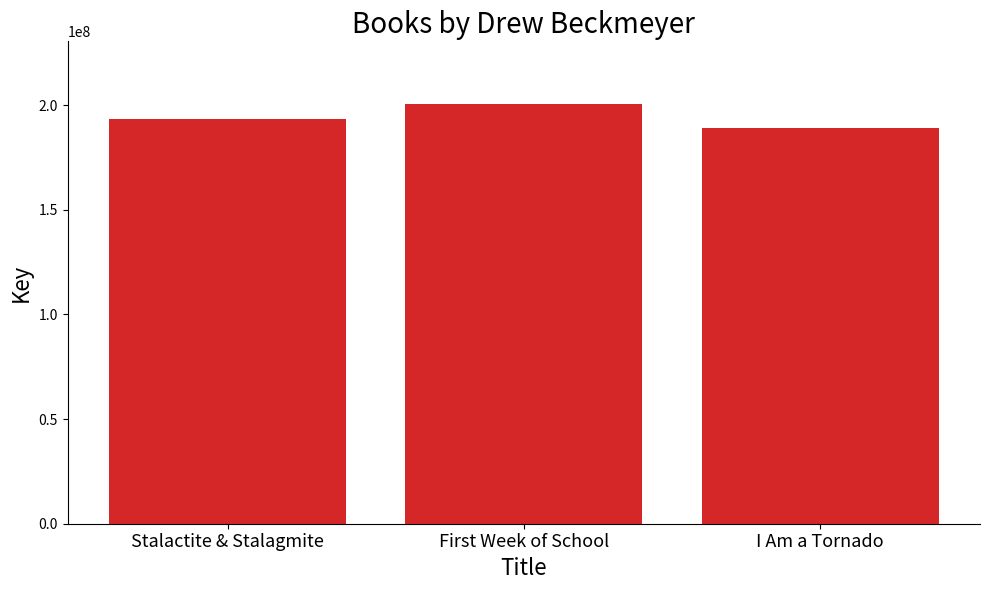

True or false: the data shows 188945217 at I Am a Tornado.

True